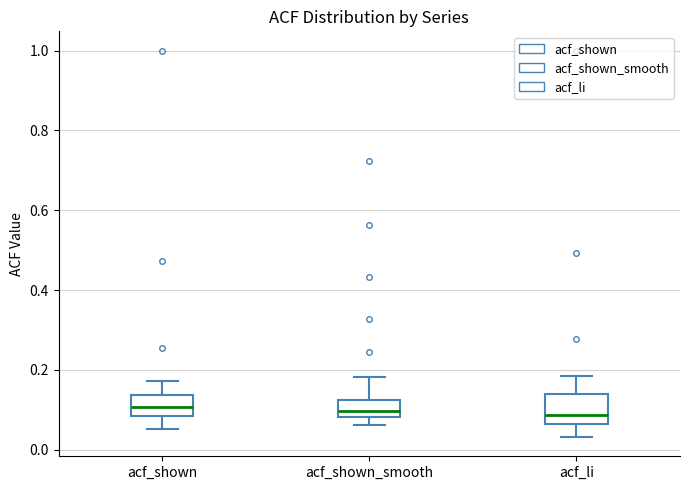

Reading left to right, transcribe this box plot: for each box, give where its median line is, the range the box spans, and where its two whiskers end, as read against the y-axis. The values are not printed on the chart, so give them approximately, as read against the axis.

acf_shown: median 0.10, box 0.08 to 0.14, whiskers 0.06 to 0.18
acf_shown_smooth: median 0.10, box 0.08 to 0.12, whiskers 0.06 to 0.18
acf_li: median 0.08, box 0.06 to 0.14, whiskers 0.04 to 0.18